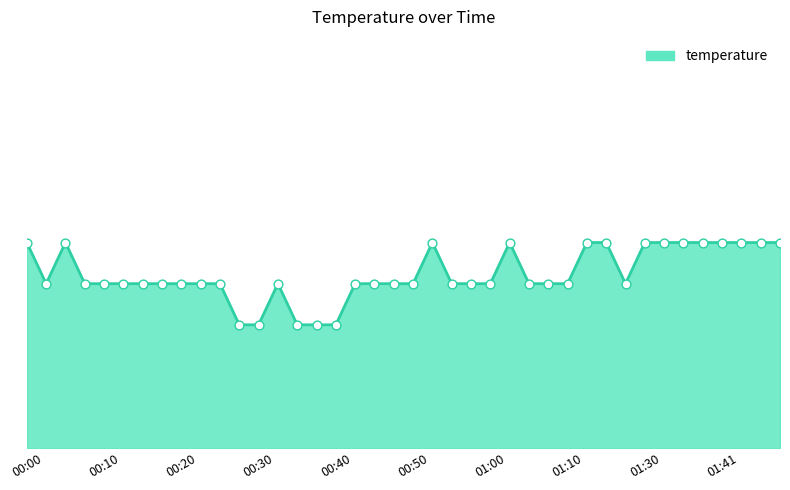

Is this an area chart (filled region under the line)?

Yes